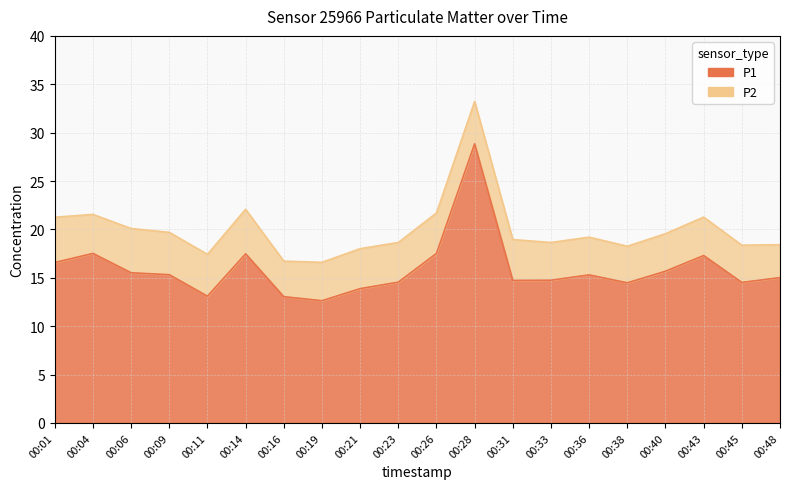

What is the smallest value displayed?

12.6